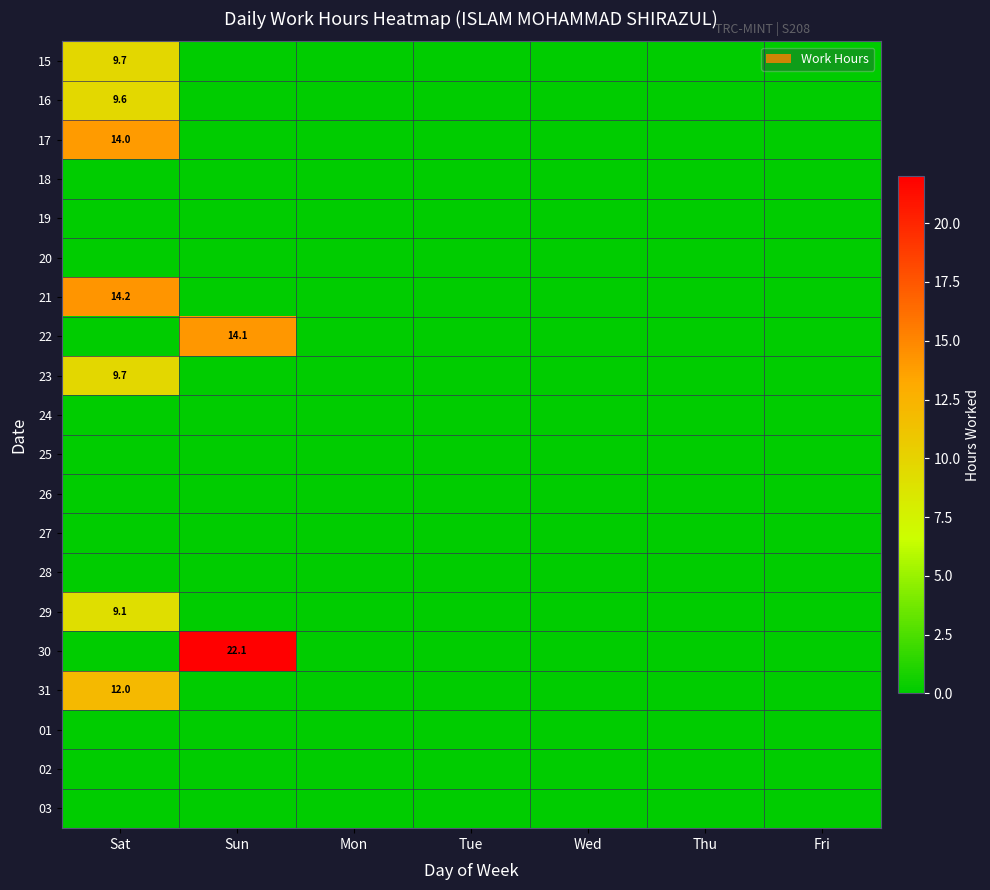

The value of 27 at Sun is 0.0. True or false?

True